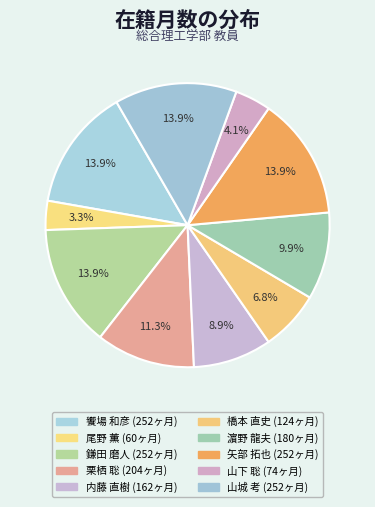

Count the number of slices in the pie.

10